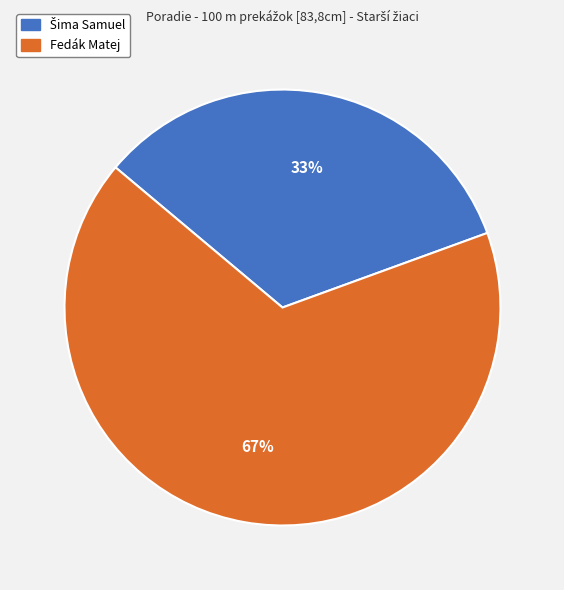

Is there a majority slice in this chart?

Yes